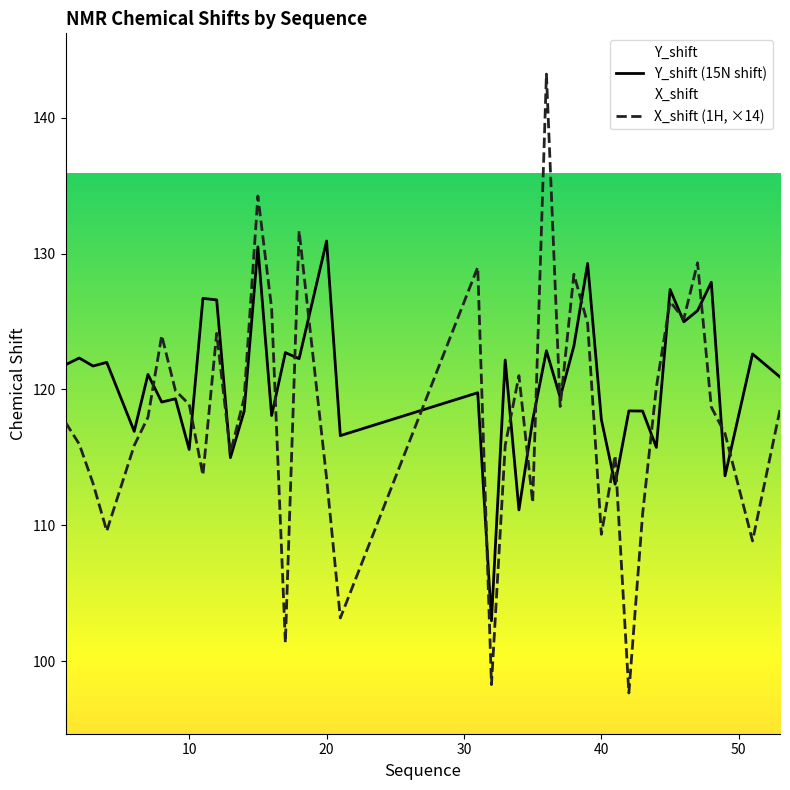

Which series has the largest total across all categories?

Y_shift (15N shift)